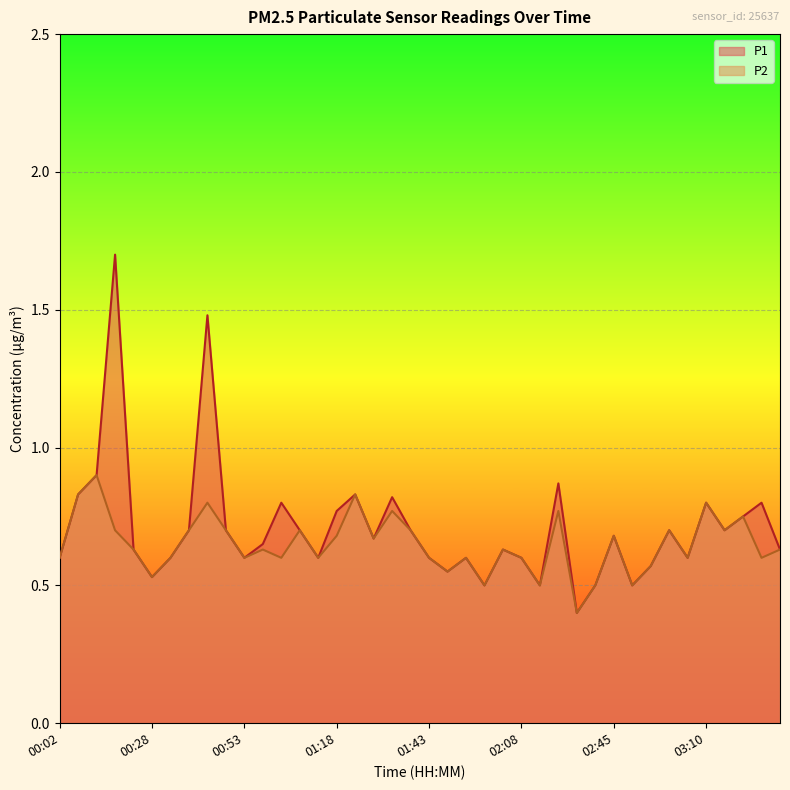

The value of P2 at 01:08 is 1.2. True or false?

False